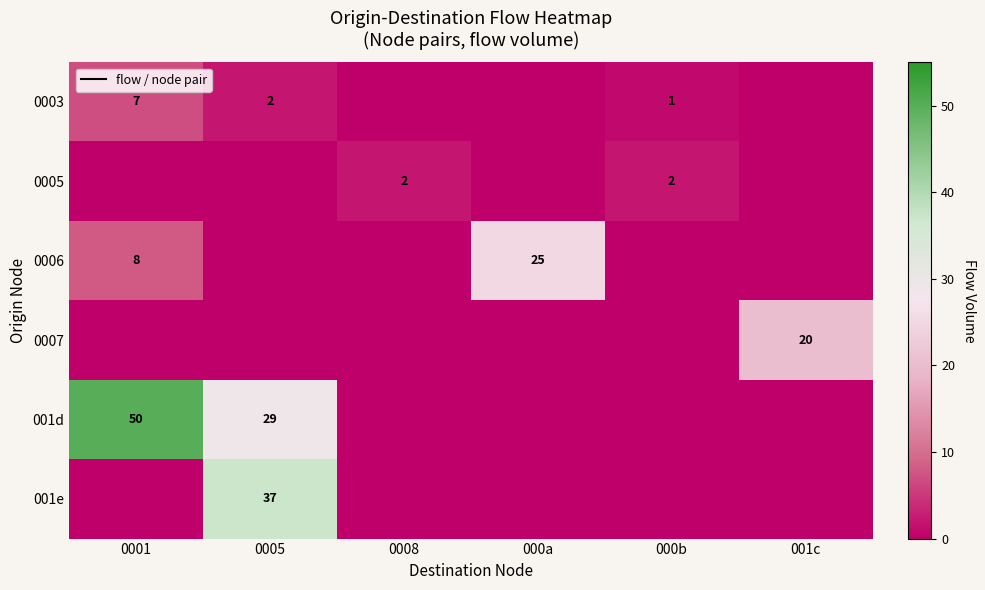

Which category has the lowest value across all series?

0008